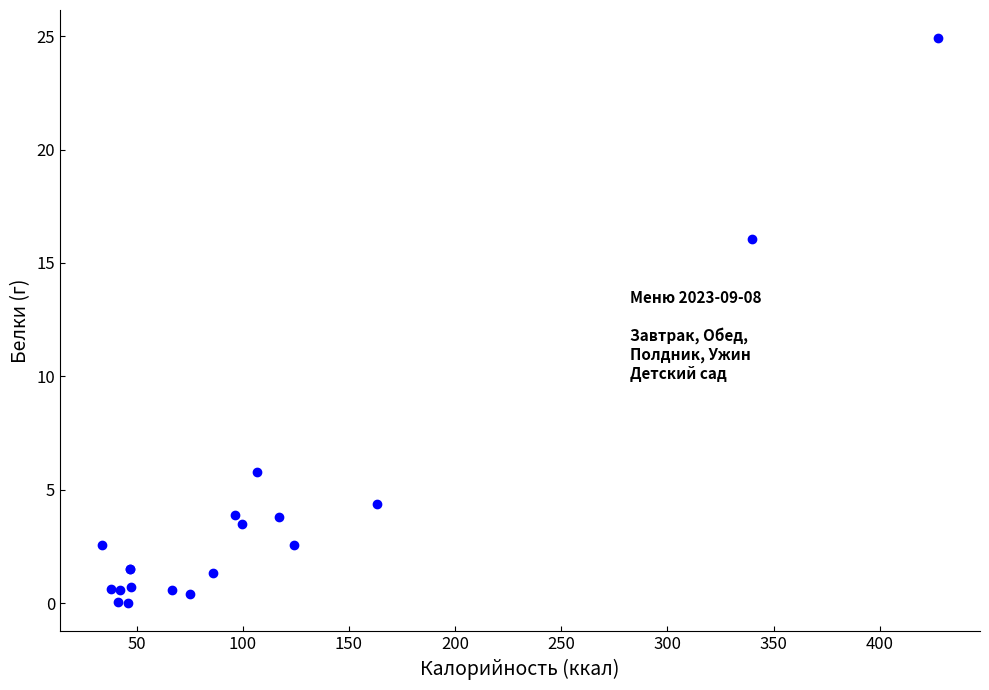

What Y value in the scatter plot is closest to 12?

16.1